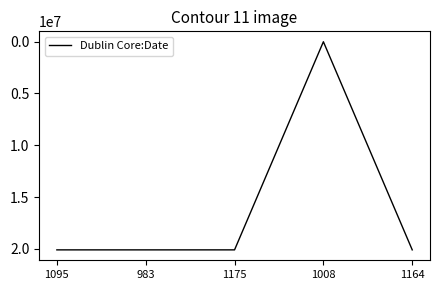

How many interior local peaks (higher than both neighbors) does the data have?

1